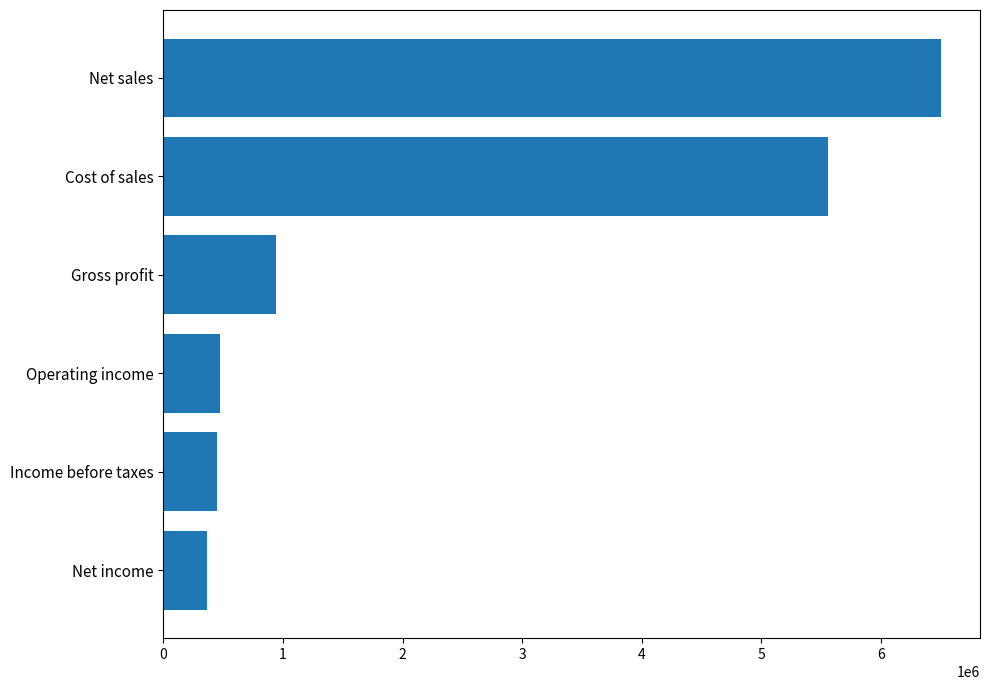

What is the difference between the second highest and second lowest values?

5116071